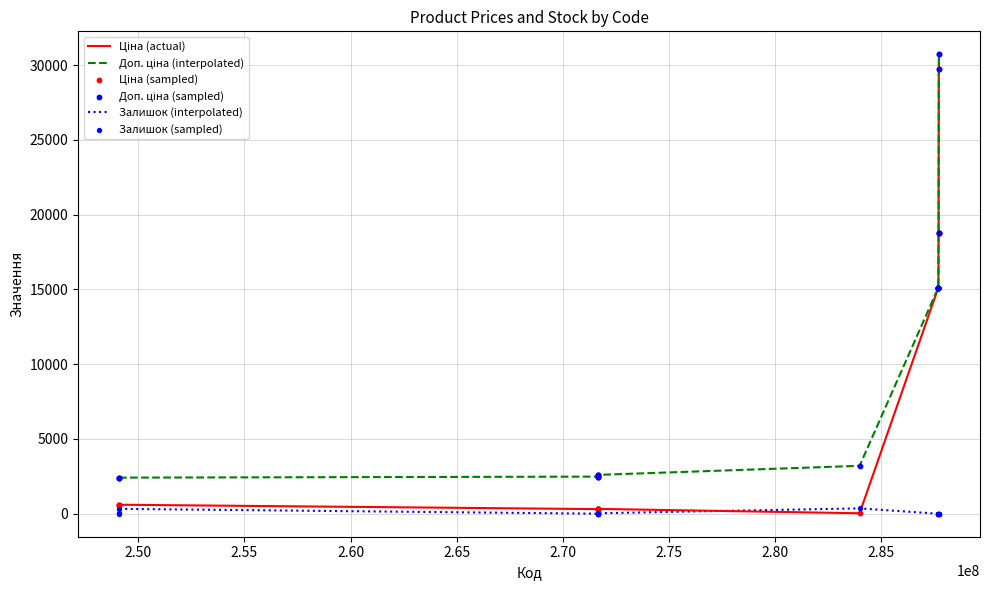

Is this an area chart (filled region under the line)?

No